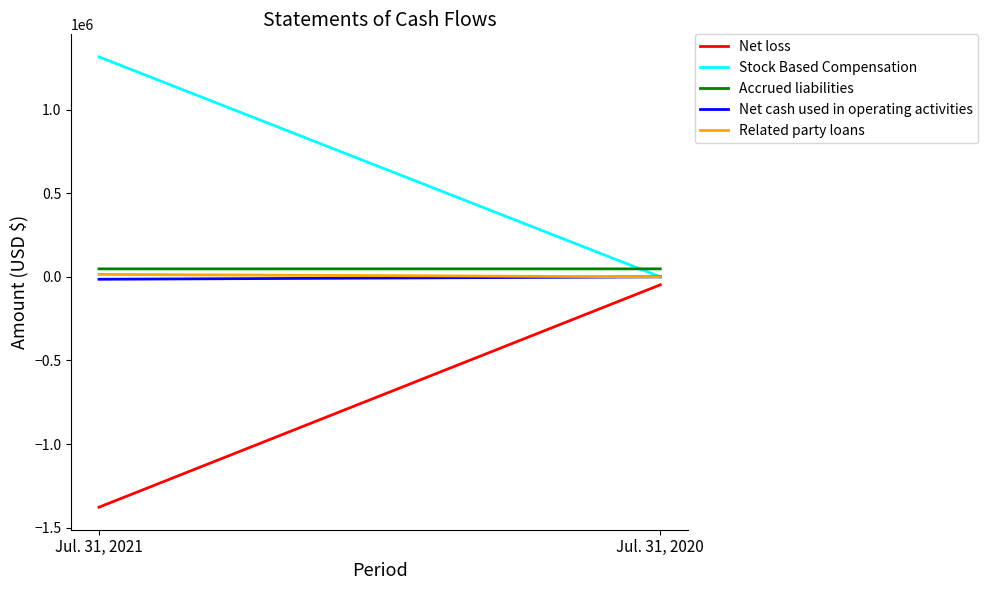

Count the number of categories in the chart.

2